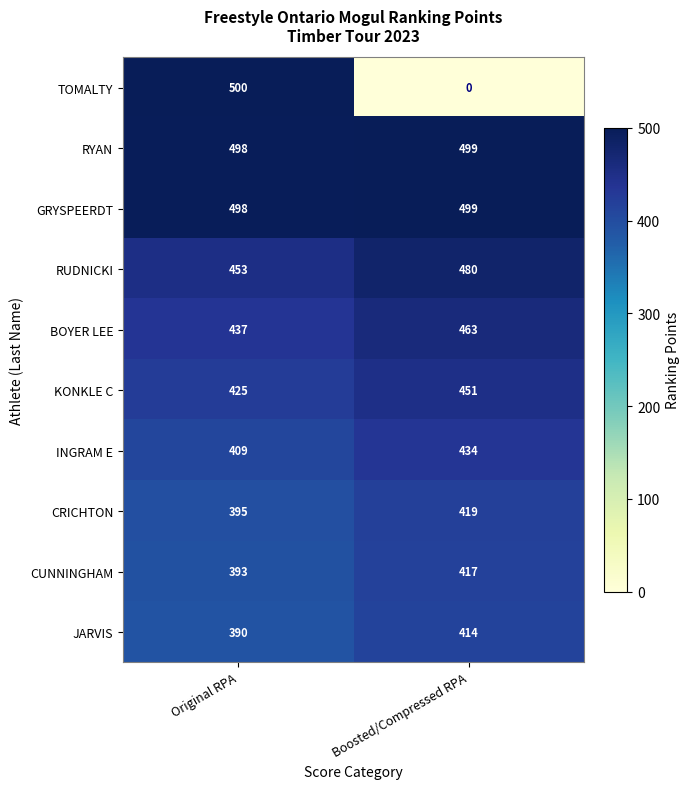

What is the difference between the TOMALTY values at Original RPA and Boosted/Compressed RPA?

500